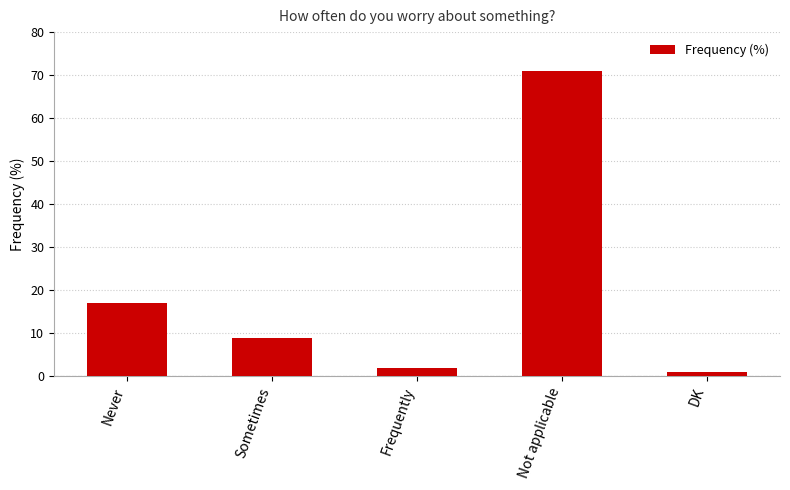

Reading left to right, what are all the values shown in this chart?

Never=17	Sometimes=9	Frequently=2	Not applicable=71	DK=1